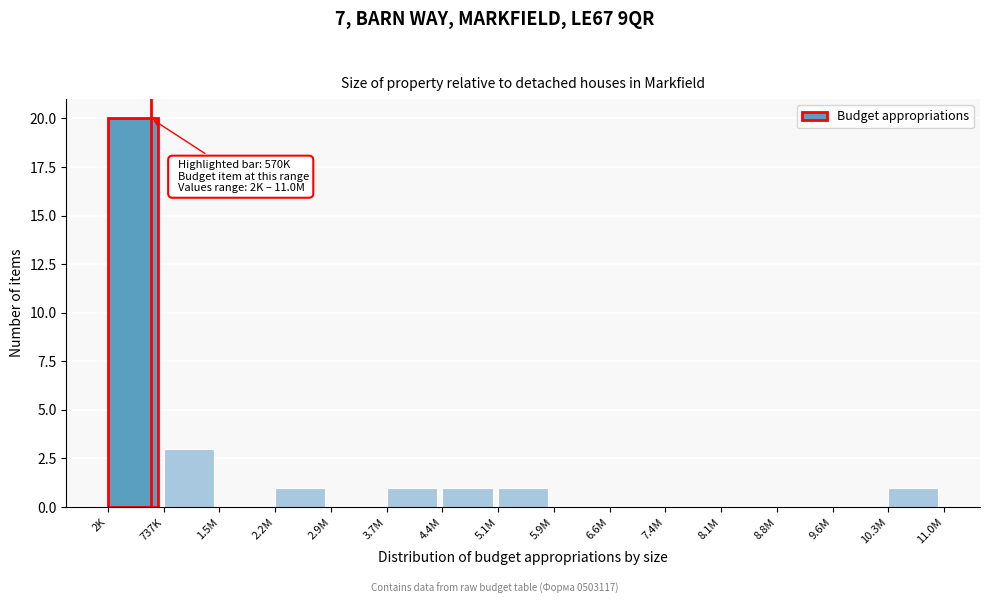

Reading right to left, what are all the values shown in this chart?

10.3M=1	9.6M=0	8.8M=0	8.1M=0	7.4M=0	6.6M=0	5.9M=0	5.1M=1	4.4M=1	3.7M=1	2.9M=0	2.2M=1	1.5M=0	737K=3	2K=20